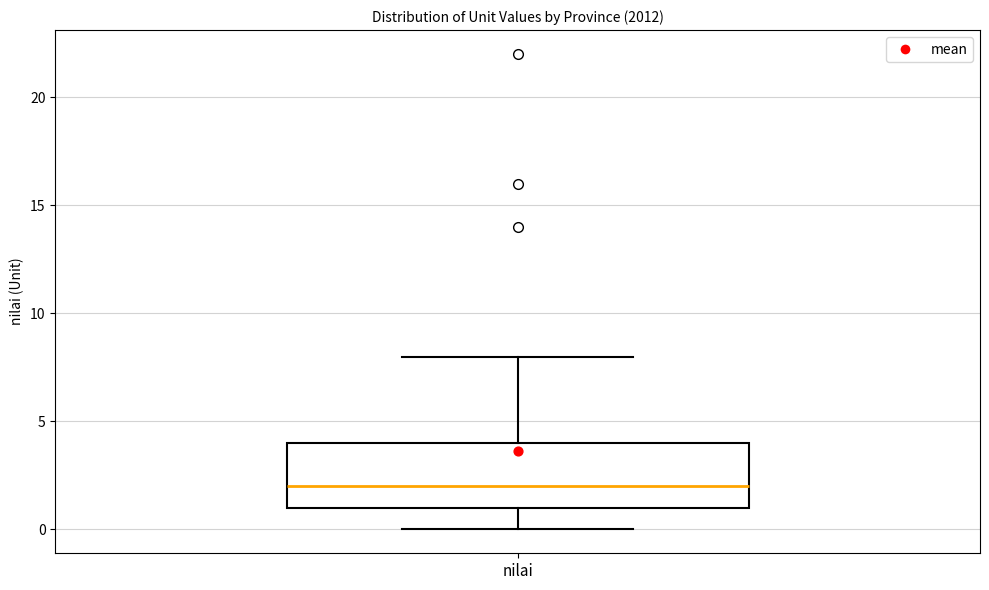

Transcribe this box plot: give where the median line is, the range the box spans, and where the two whiskers end, as read against the y-axis. The values are not printed on the chart, so give them approximately, as read against the axis.

median 2, box 1 to 4, whiskers 0 to 8